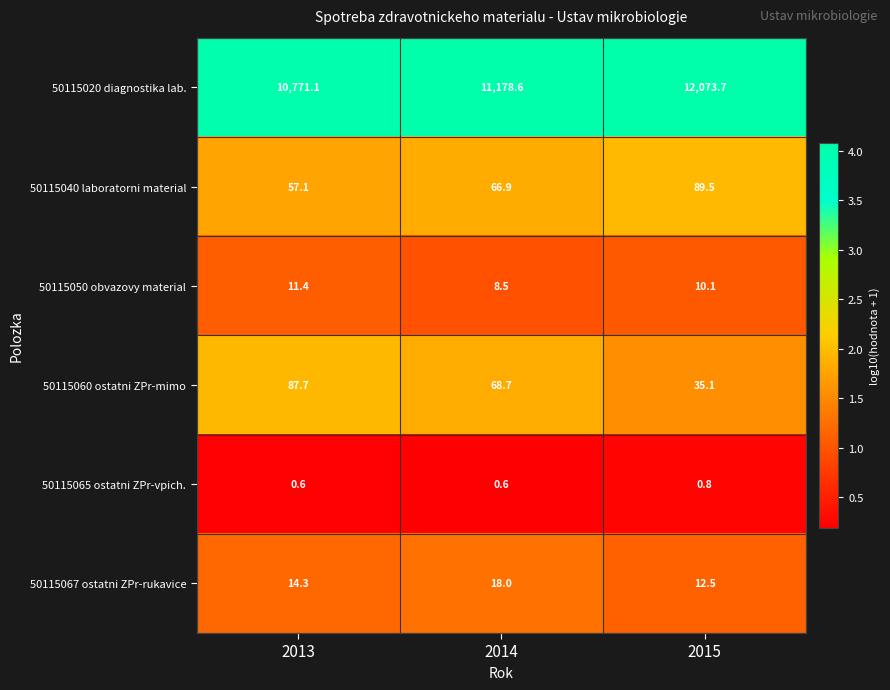

Reading left to right, list all the values displayed in this chart.

50115020 diagnostika lab.: 2013=10771.1	2014=11178.6	2015=12073.7
50115040 laboratorni material: 2013=57.1	2014=66.9	2015=89.5
50115050 obvazovy material: 2013=11.4	2014=8.5	2015=10.1
50115060 ostatni ZPr-mimo: 2013=87.7	2014=68.7	2015=35.1
50115065 ostatni ZPr-vpich.: 2013=0.6	2014=0.6	2015=0.8
50115067 ostatni ZPr-rukavice: 2013=14.3	2014=18.0	2015=12.5